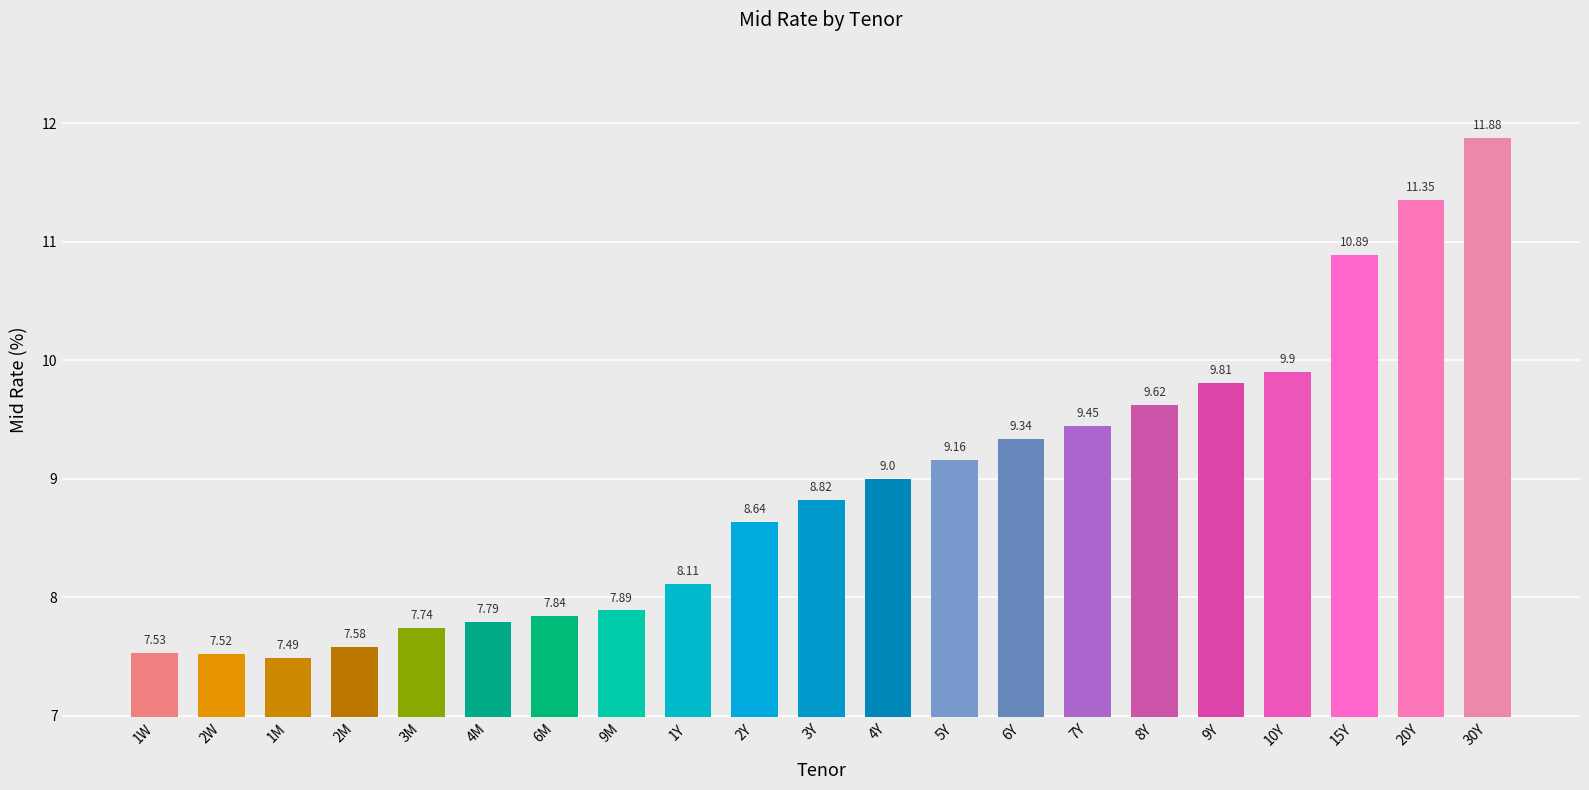

What is the ratio of the value at 15Y to the value at 30Y?

0.9